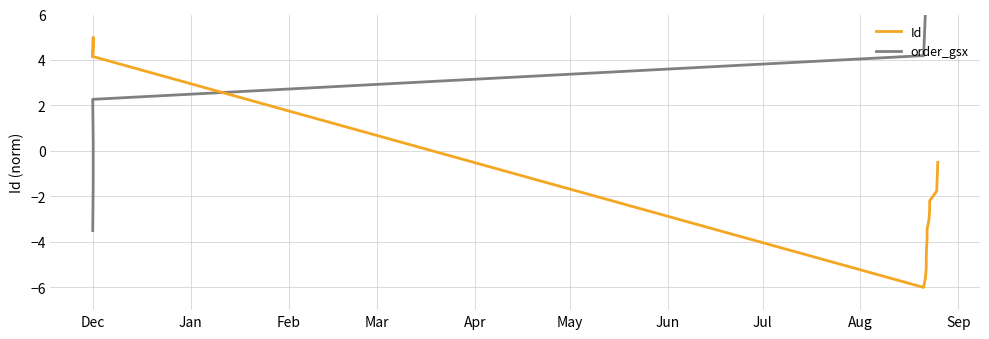

True or false: order_gsx has more than 2 interior local peaks.

False